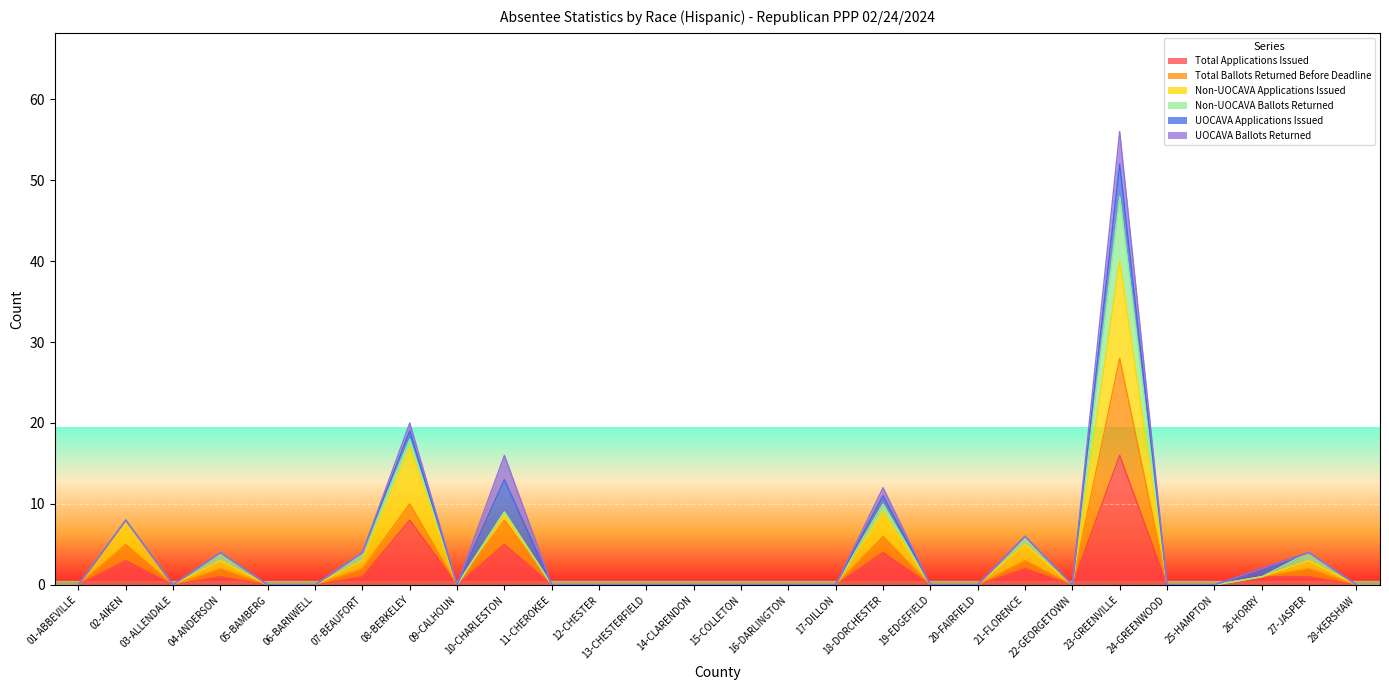

What is the maximum value for Total Applications Issued?

16